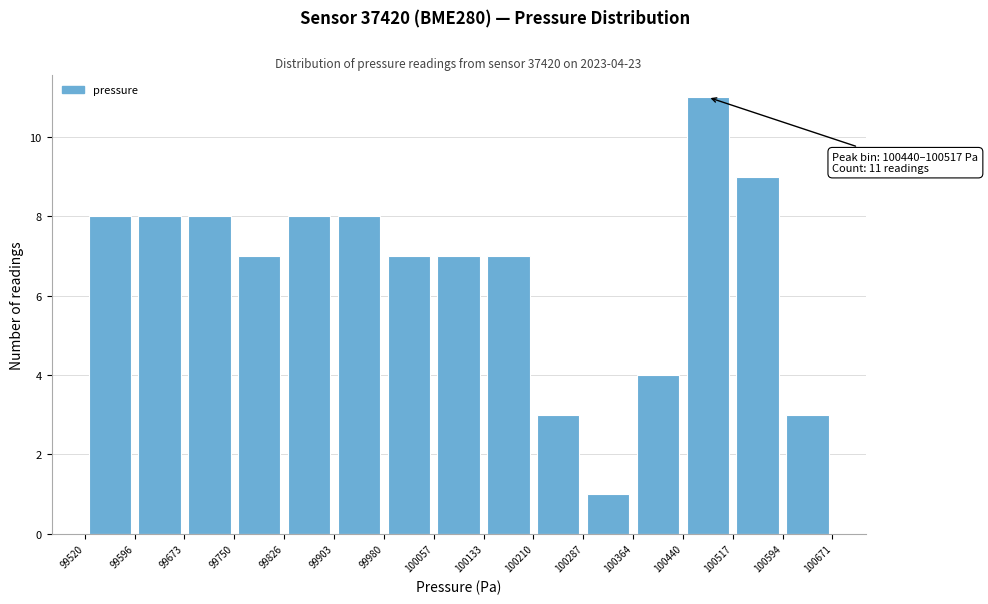

Which range on the x-axis has the tallest bar?

100440 to 100517